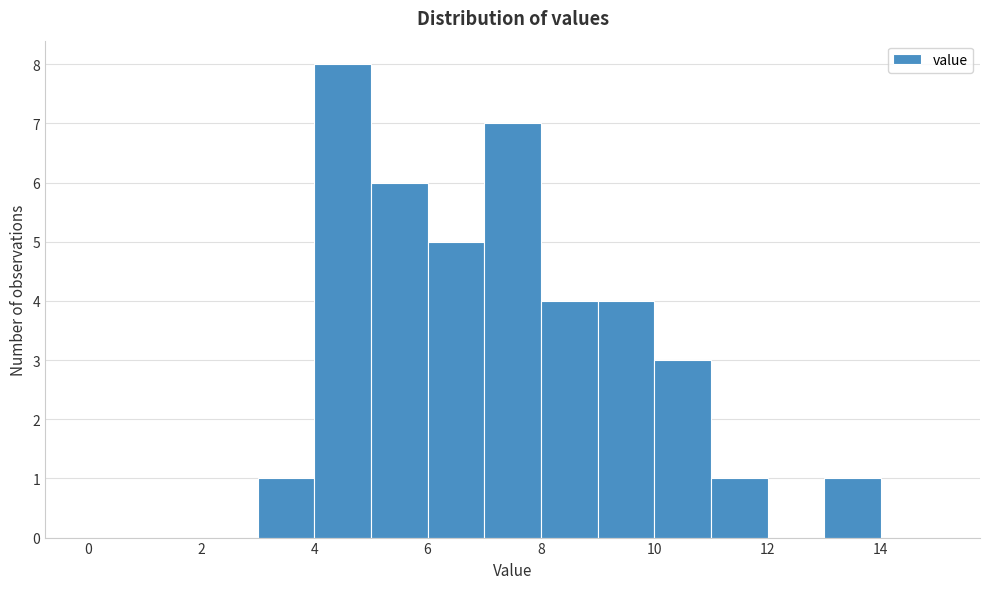

How tall is the bar that spans 13 to 14 on the x-axis? The values are not printed on the chart, so give them approximately, as read against the axis.

1